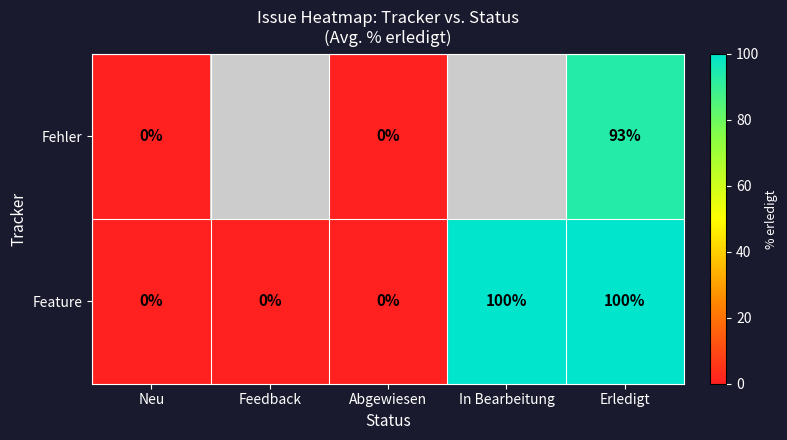

Is it true that Feature equals 143.2 at Erledigt?

False